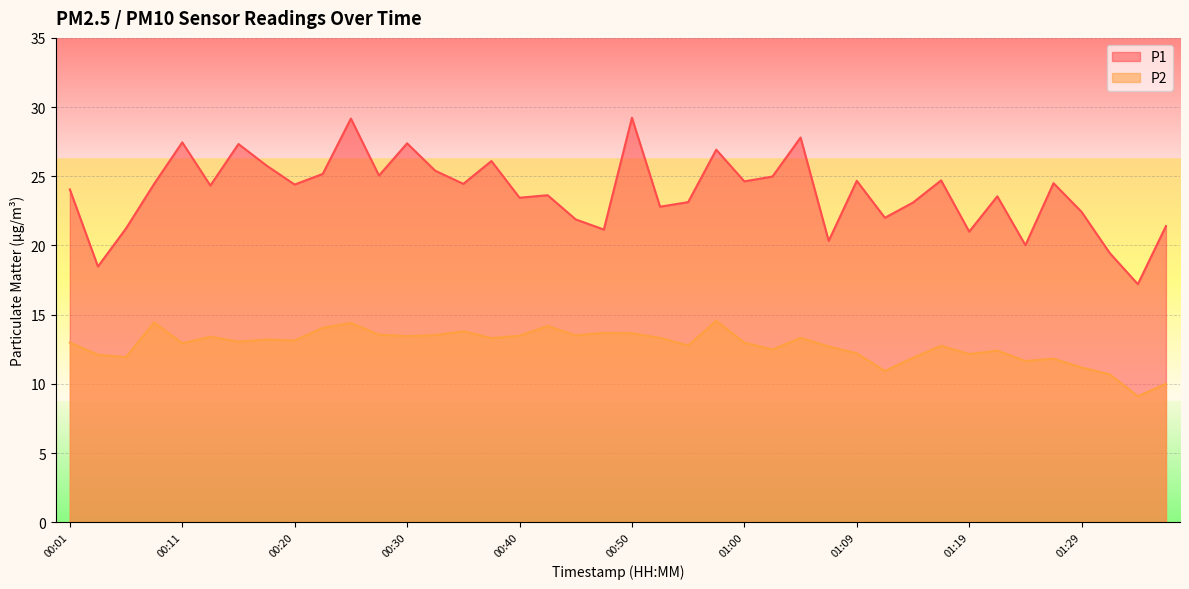

Rank the categories by P2 value from lowest to highest.

01:34, 01:36, 01:31, 01:12, 01:29, 01:24, 01:26, 01:14, 00:06, 00:03, 01:19, 01:09, 01:22, 01:02, 01:07, 01:17, 00:55, 00:11, 00:01, 01:00, 00:16, 00:20, 00:18, 00:38, 00:52, 01:05, 00:13, 00:30, 00:40, 00:45, 00:33, 00:28, 00:50, 00:47, 00:35, 00:23, 00:42, 00:25, 00:08, 00:57